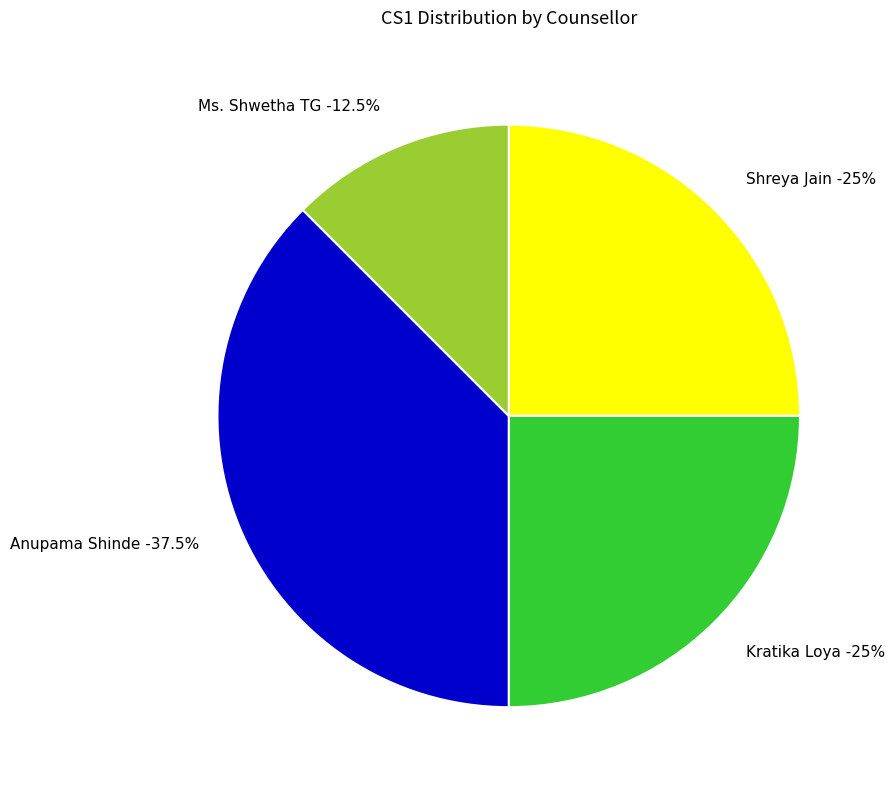

How much of the chart is everything except Ms. Shwetha TG?

87.5%